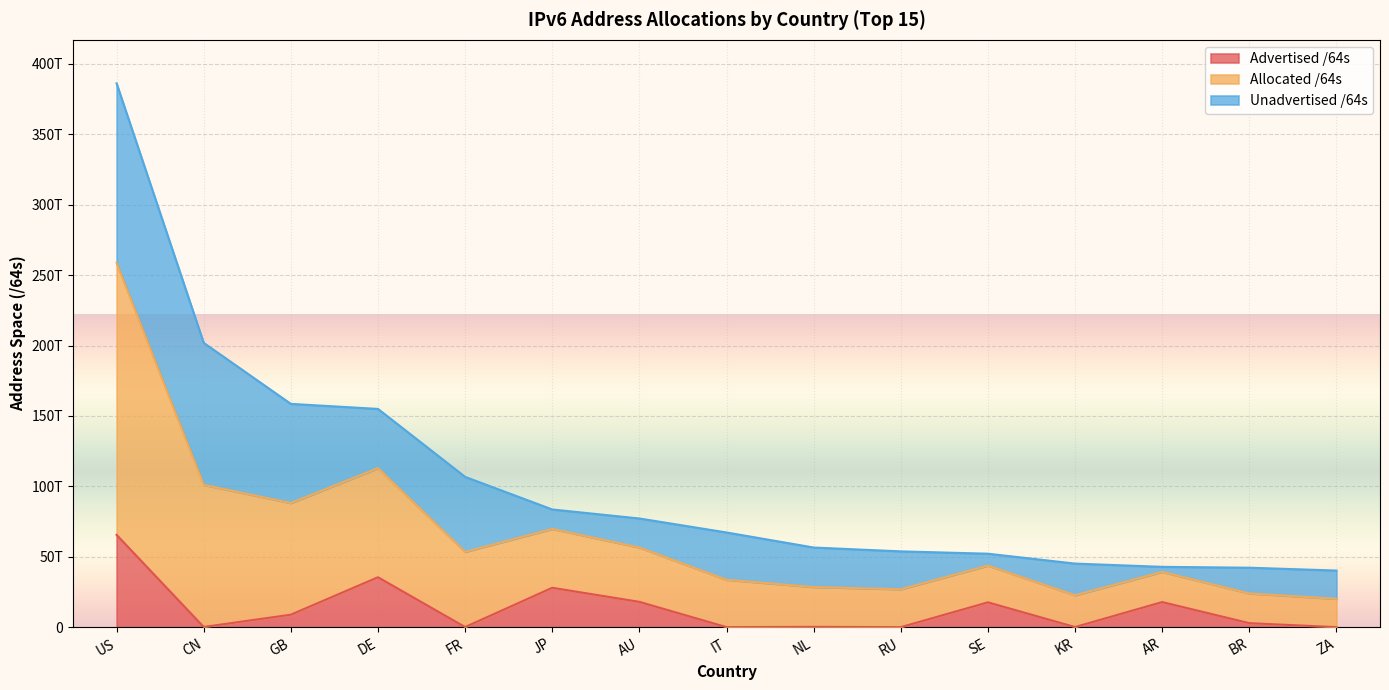

Which category has the highest value across all series?

US